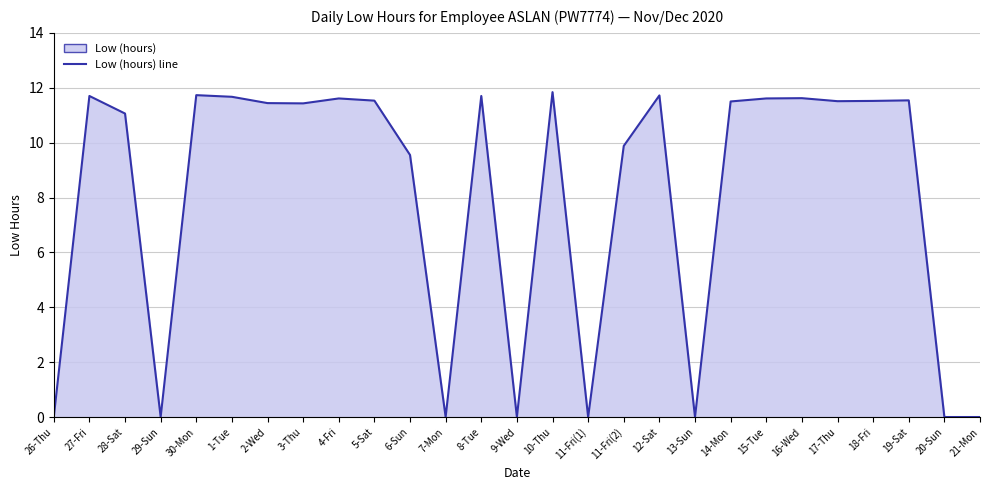

The chart shows a value of 11.7 at 27-Fri. True or false?

True